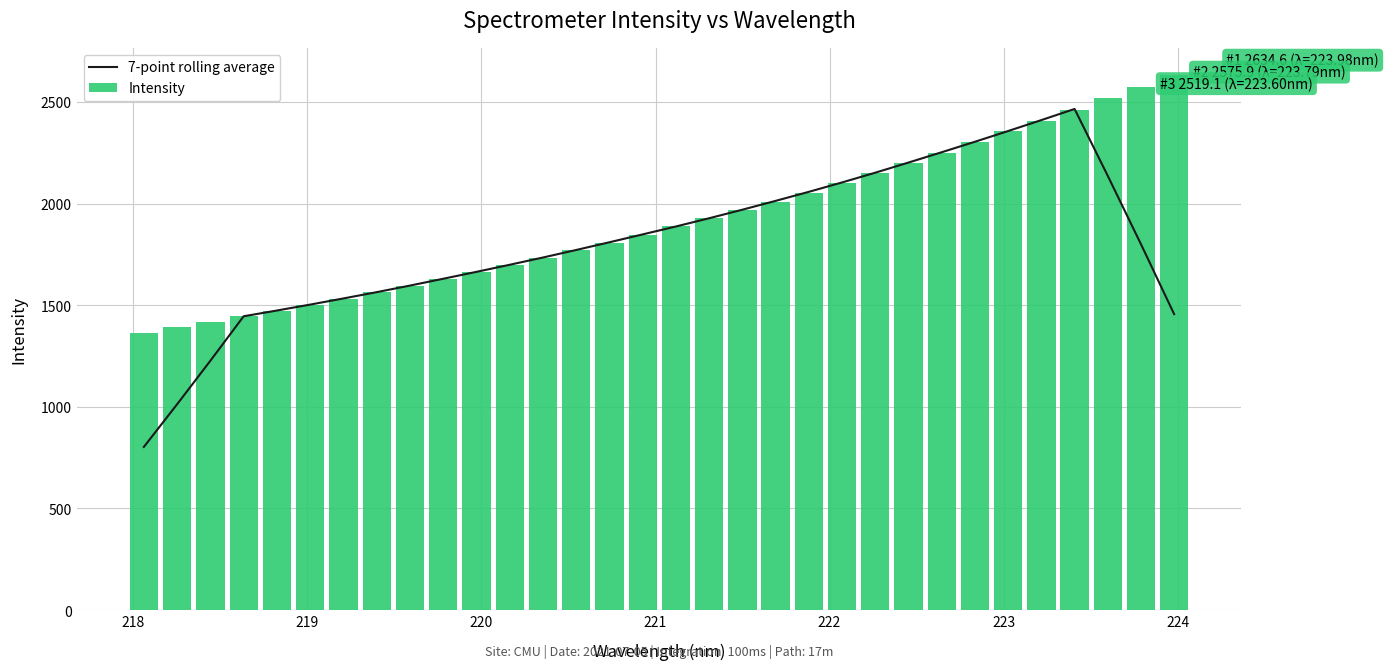

What is the smallest value displayed?

802.5